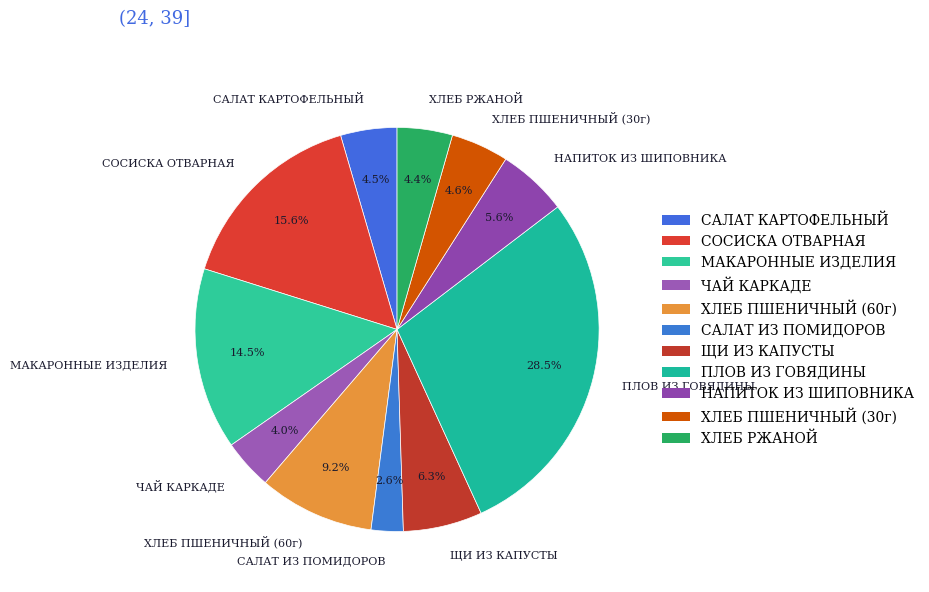

To the nearest percent, what portion does СОСИСКА ОТВАРНАЯ represent?

16%